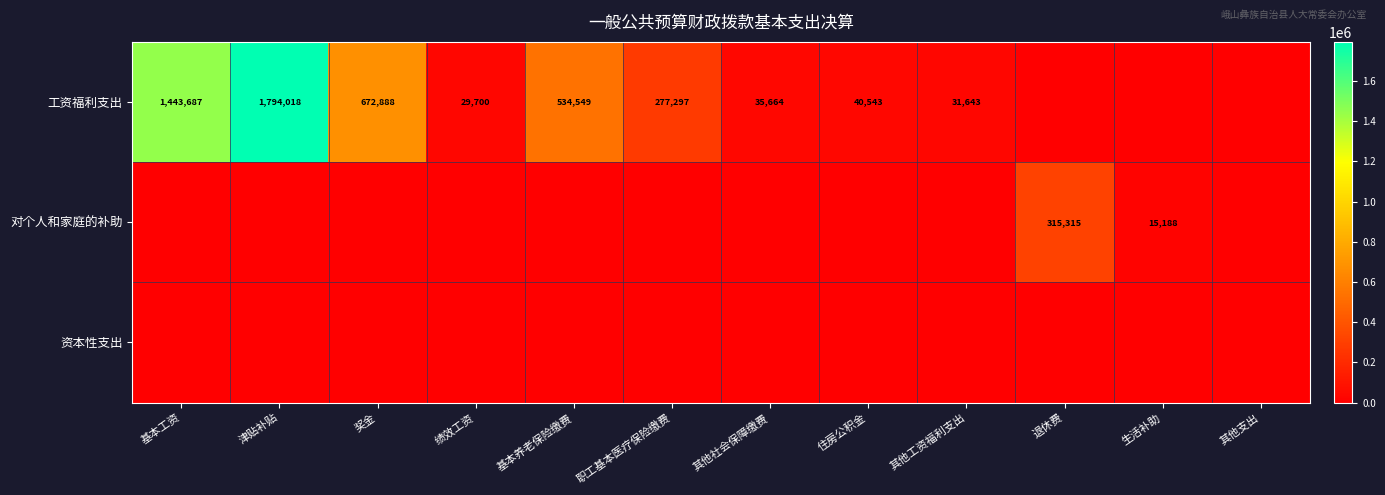

What is the maximum value shown in the chart?

1794018.0